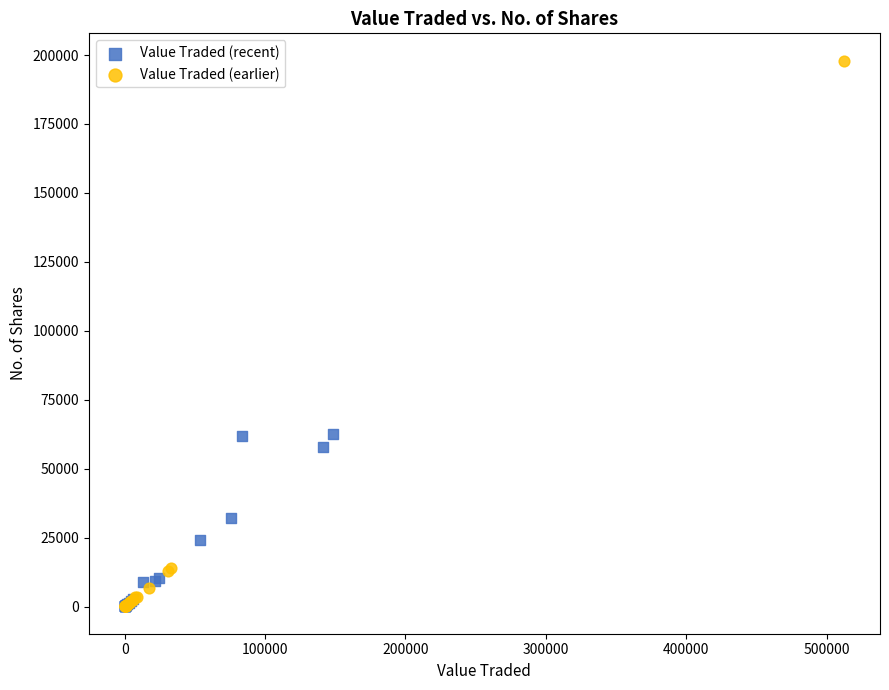

Which series has the largest Y range (max minus min)?

Value Traded (earlier)